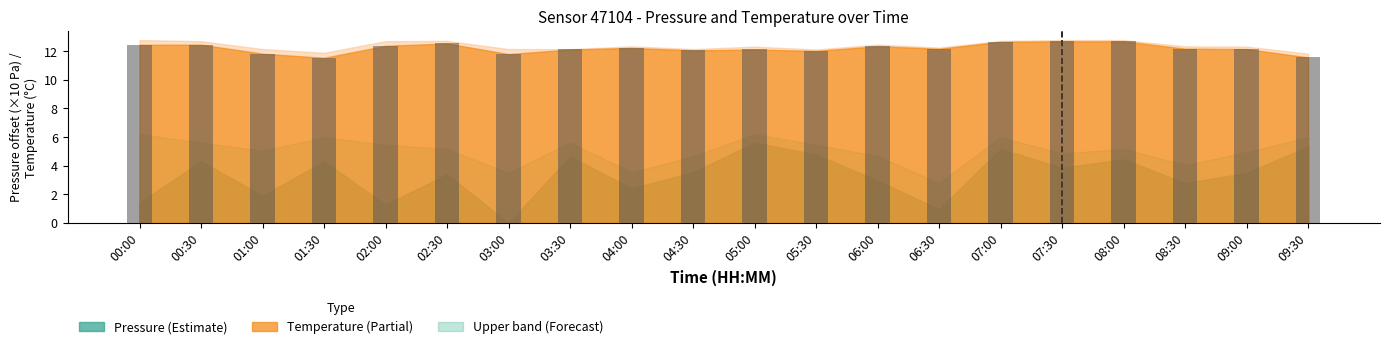

What is the minimum value shown in the chart?

11.5